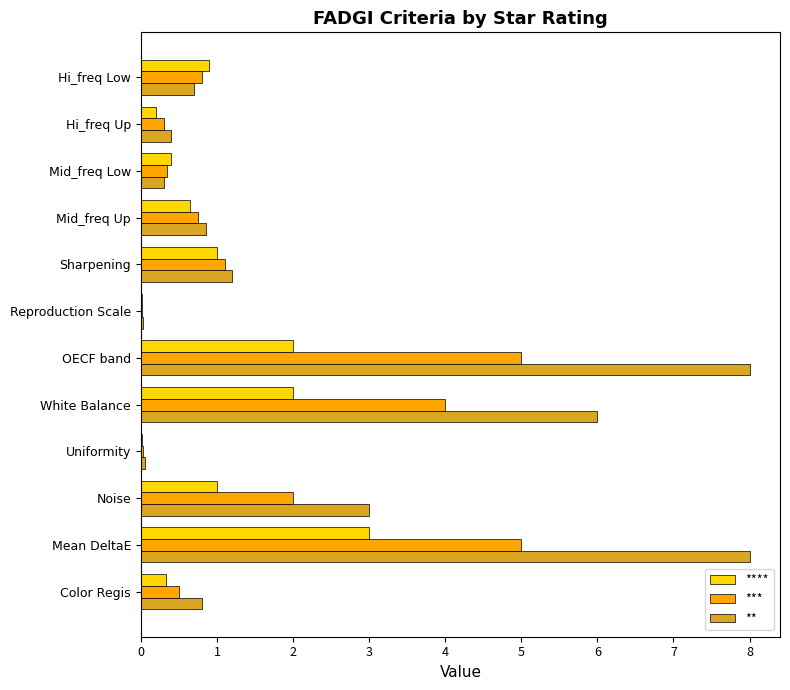

Which series has the largest total across all categories?

**